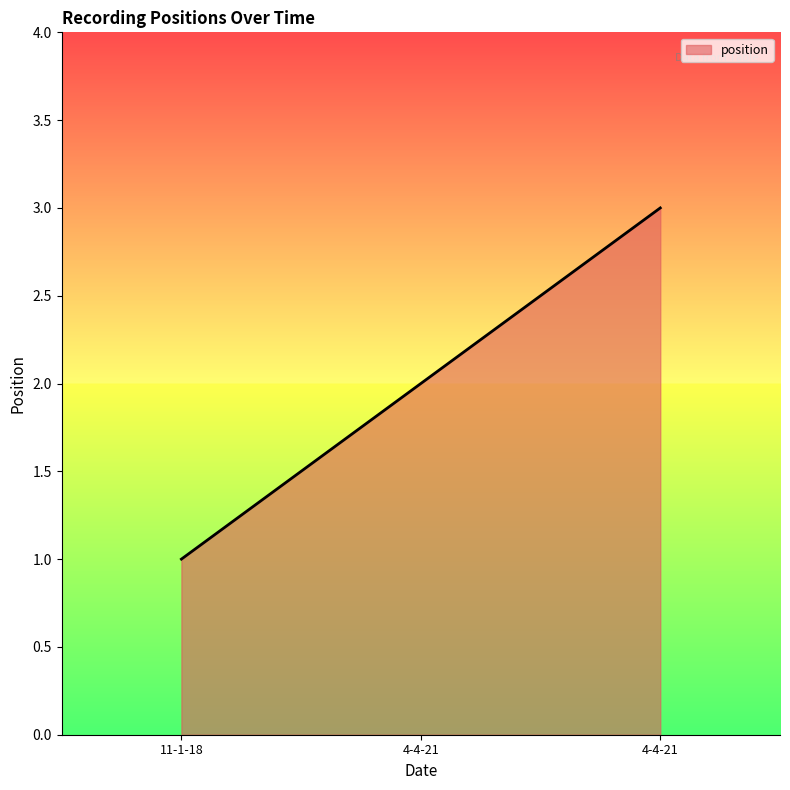

What is the label of the 1st point from the left?

11-1-18